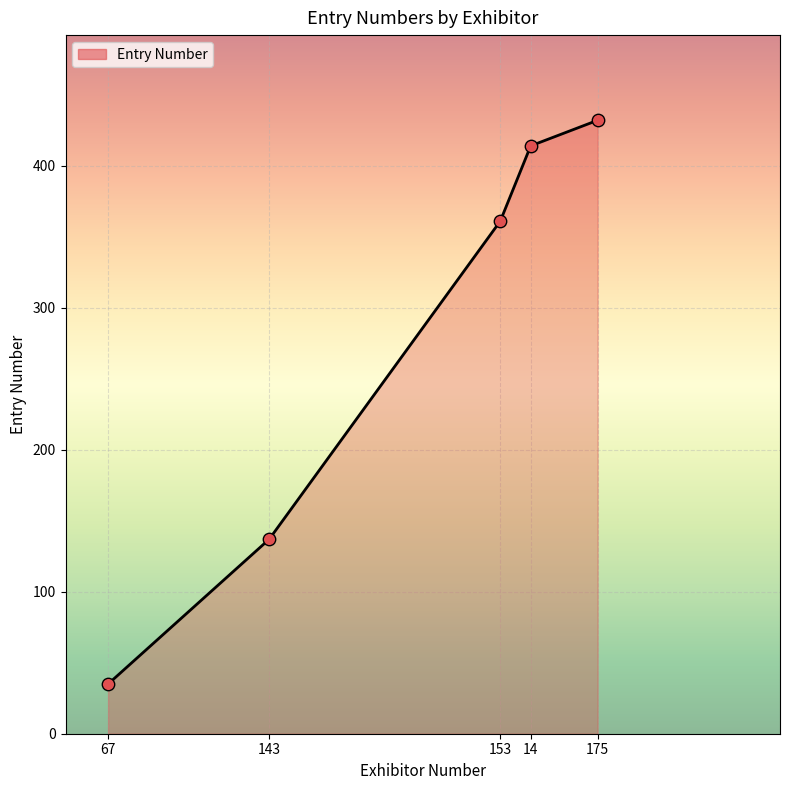

What is the change in value from 67 to 175?

+397